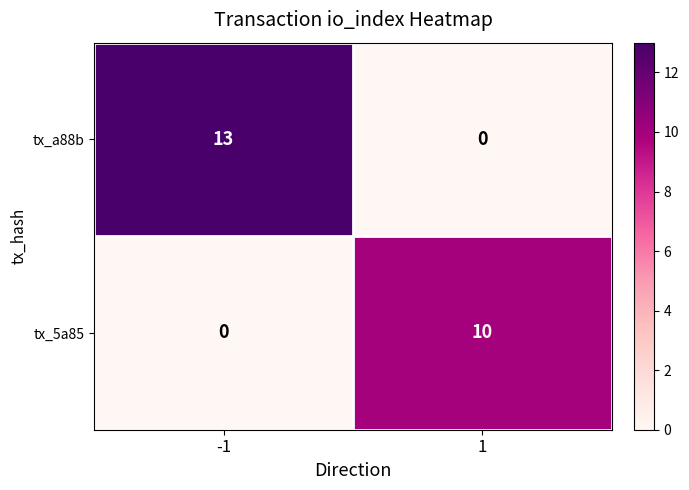

At which category does the chart reach its peak across all series?

-1